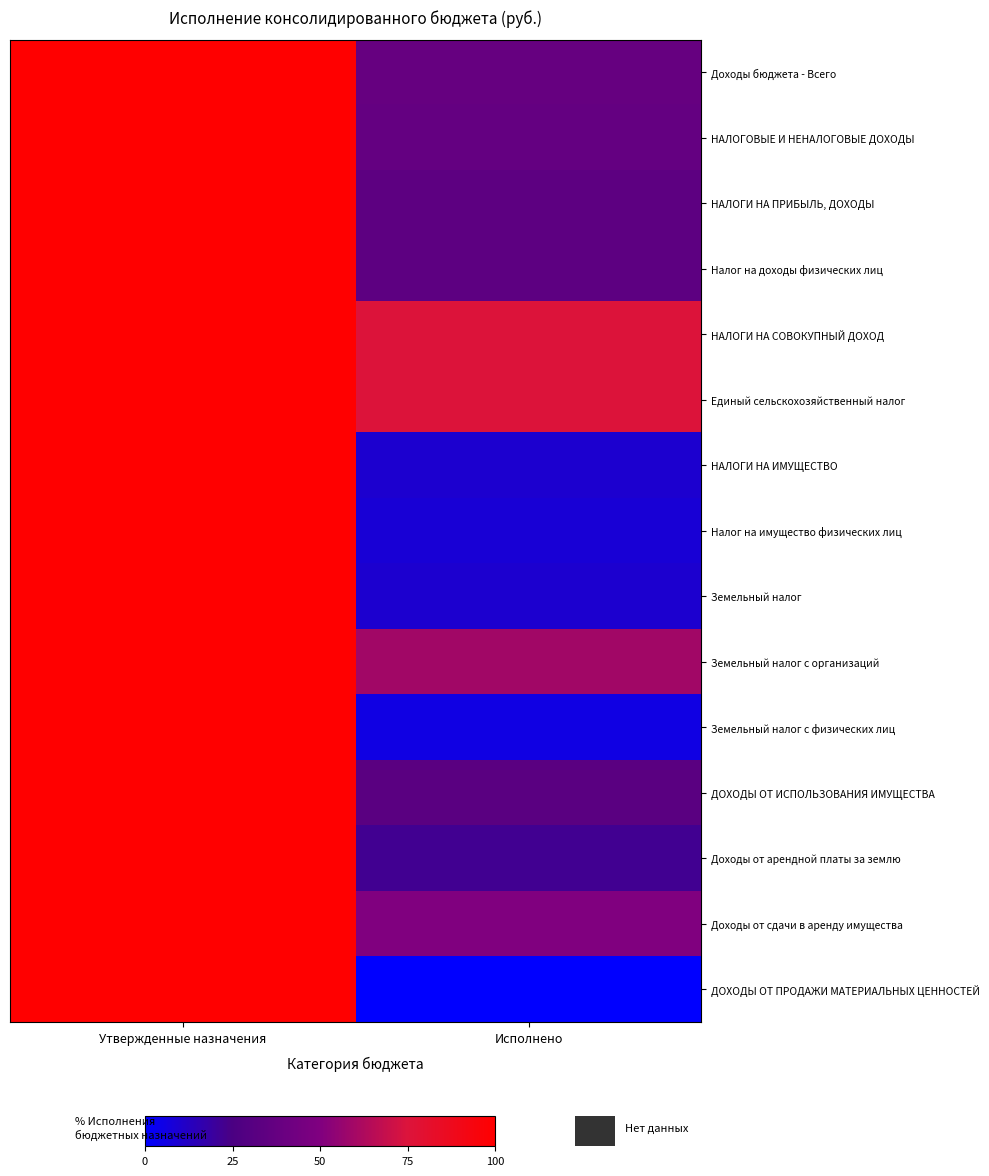

Reading left to right, extract all data points from this chart.

Доходы бюджета - Всего: Утвержденные назначения=100.0	Исполнено=38.2
НАЛОГОВЫЕ И НЕНАЛОГОВЫЕ ДОХОДЫ: Утвержденные назначения=100.0	Исполнено=37.0
НАЛОГИ НА ПРИБЫЛЬ, ДОХОДЫ: Утвержденные назначения=100.0	Исполнено=33.6
Налог на доходы физических лиц: Утвержденные назначения=100.0	Исполнено=33.6
НАЛОГИ НА СОВОКУПНЫЙ ДОХОД: Утвержденные назначения=100.0	Исполнено=75.7
Единый сельскохозяйственный налог: Утвержденные назначения=100.0	Исполнено=75.7
НАЛОГИ НА ИМУЩЕСТВО: Утвержденные назначения=100.0	Исполнено=9.4
Налог на имущество физических лиц: Утвержденные назначения=100.0	Исполнено=8.2
Земельный налог: Утвержденные назначения=100.0	Исполнено=9.5
Земельный налог с организаций: Утвержденные назначения=100.0	Исполнено=59.3
Земельный налог с физических лиц: Утвержденные назначения=100.0	Исполнено=5.5
ДОХОДЫ ОТ ИСПОЛЬЗОВАНИЯ ИМУЩЕСТВА: Утвержденные назначения=100.0	Исполнено=32.2
Доходы от арендной платы за землю: Утвержденные назначения=100.0	Исполнено=22.0
Доходы от сдачи в аренду имущества: Утвержденные назначения=100.0	Исполнено=50.0
ДОХОДЫ ОТ ПРОДАЖИ МАТЕРИАЛЬНЫХ ЦЕННОСТЕЙ: Утвержденные назначения=100.0	Исполнено=0.0